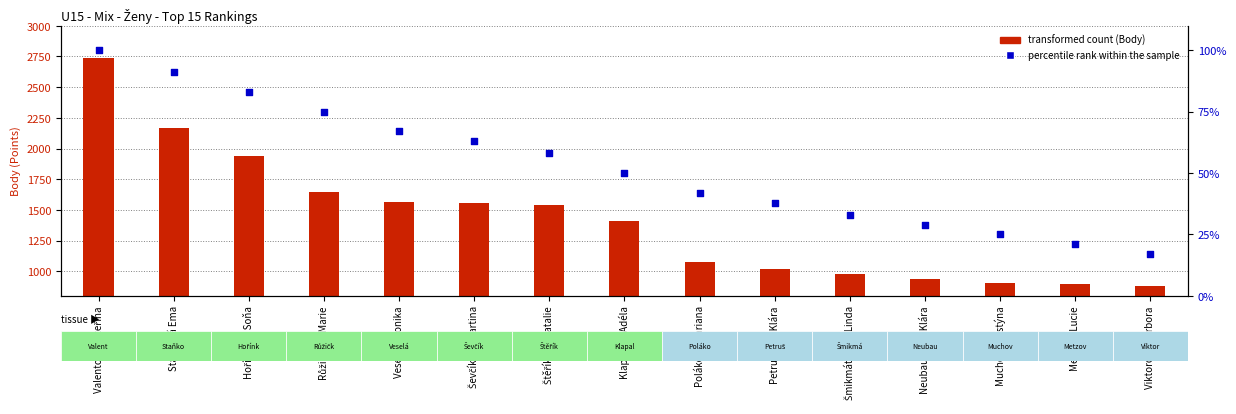

Which has a higher value, Štěříková Natalie or Petrušková Klára?

Štěříková Natalie